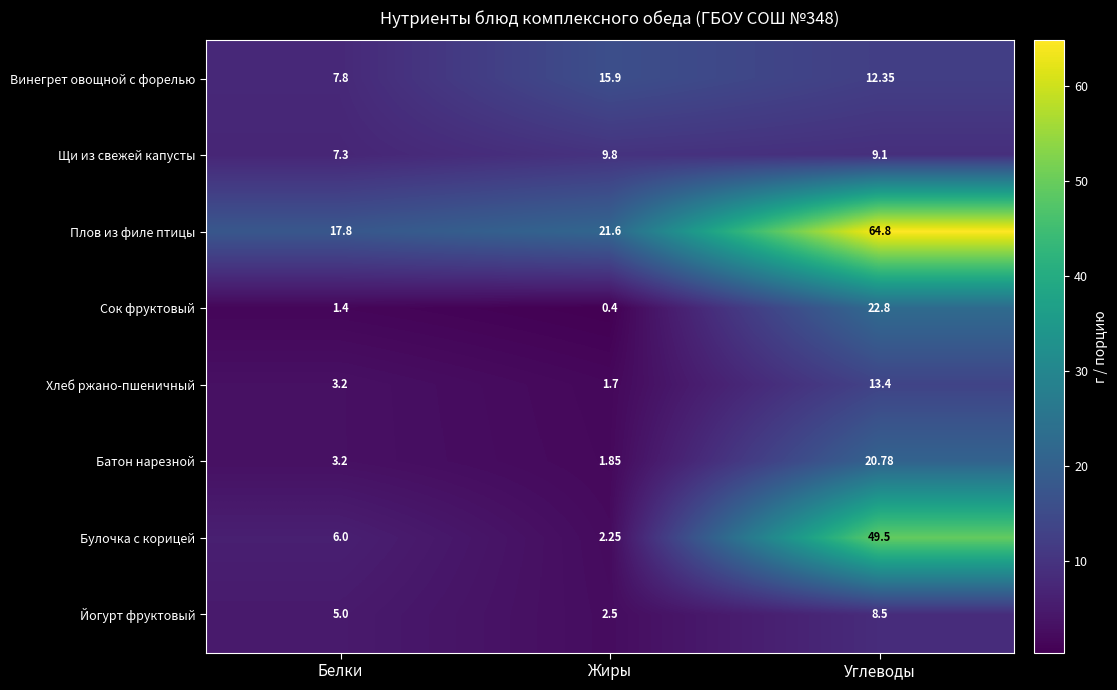

What is the greatest value displayed?

64.8